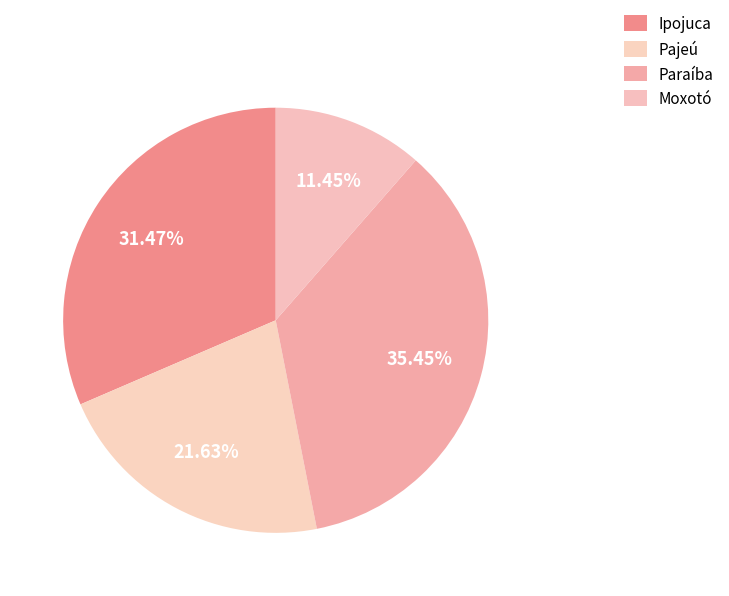

What percentage is the Paraíba slice, to the nearest percent?

35%